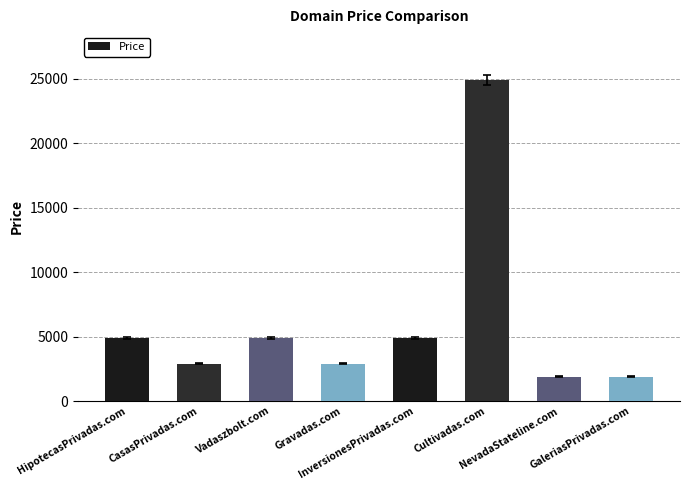

Are the bars horizontal?

No